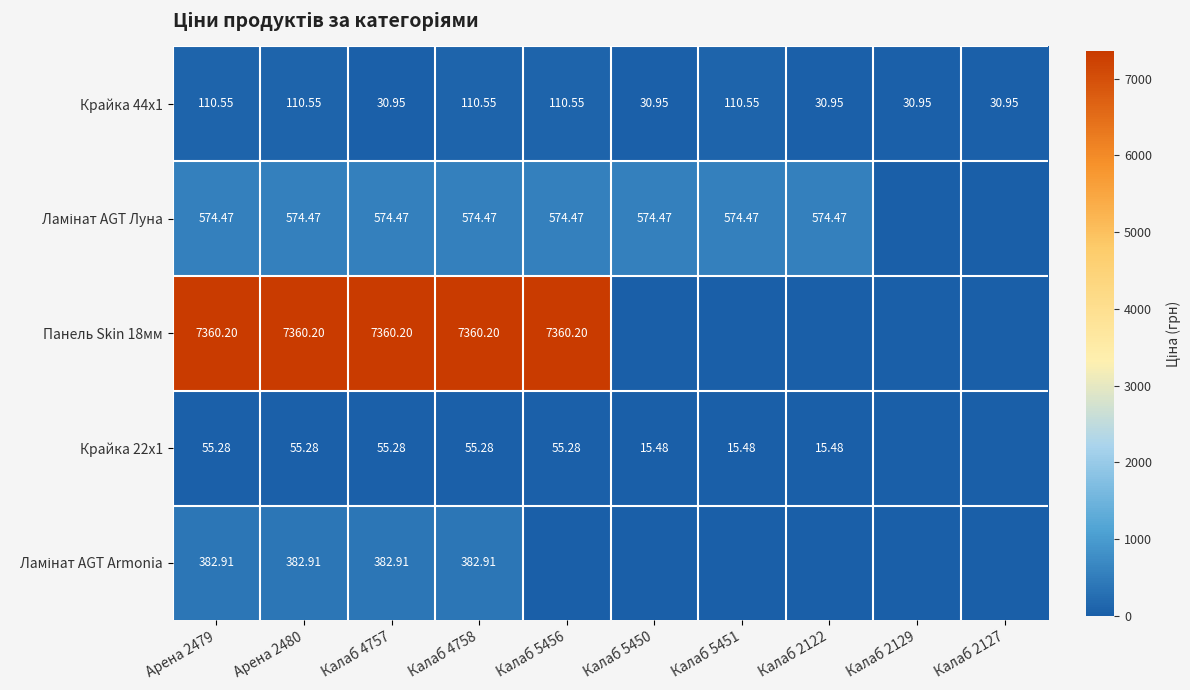

At which category does the chart reach its peak across all series?

Арена 2479